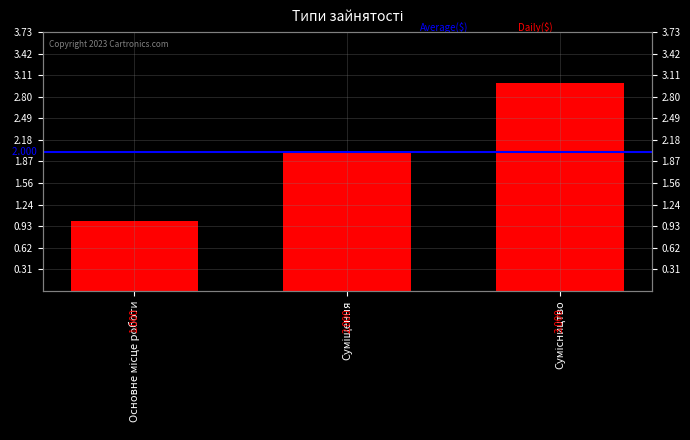

Rank the categories by value from lowest to highest.

Основне місце роботи, Суміщення, Сумісництво